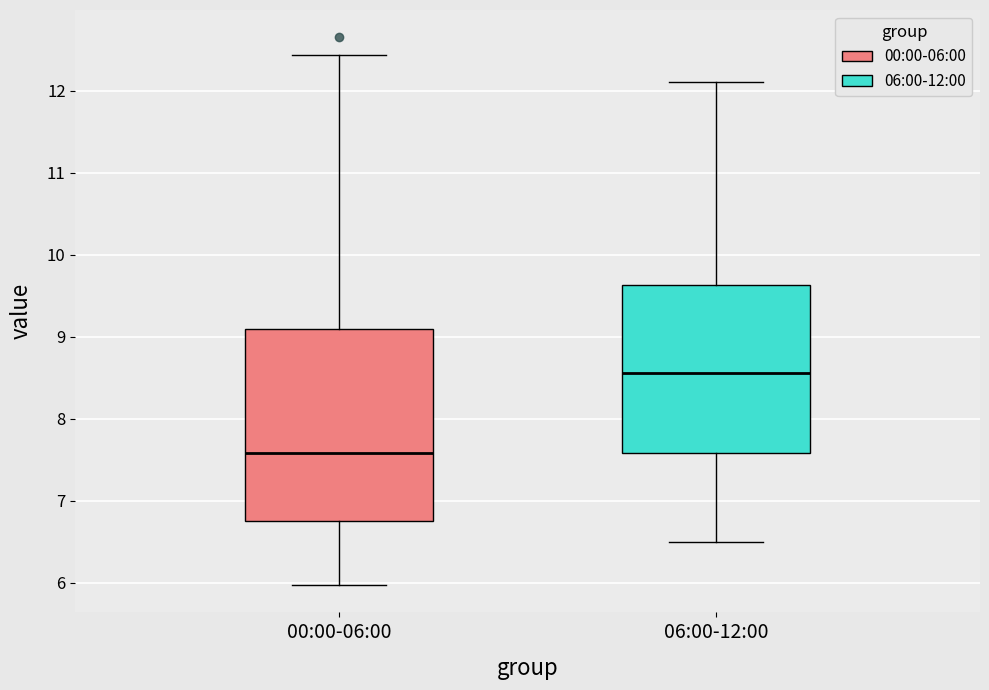

Where does the lower whisker of the box for 06:00-12:00 end on the y-axis? The values are not printed on the chart, so give them approximately, as read against the axis.

6.5